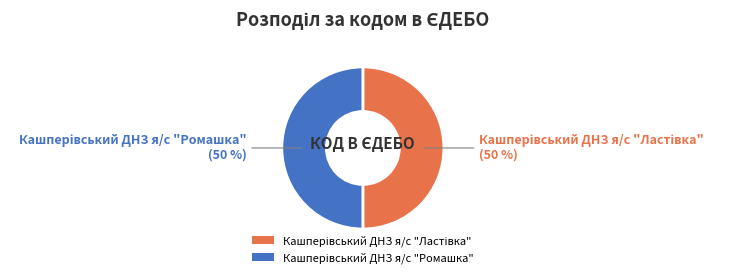

To the nearest percent, what is the average slice percentage?

50%